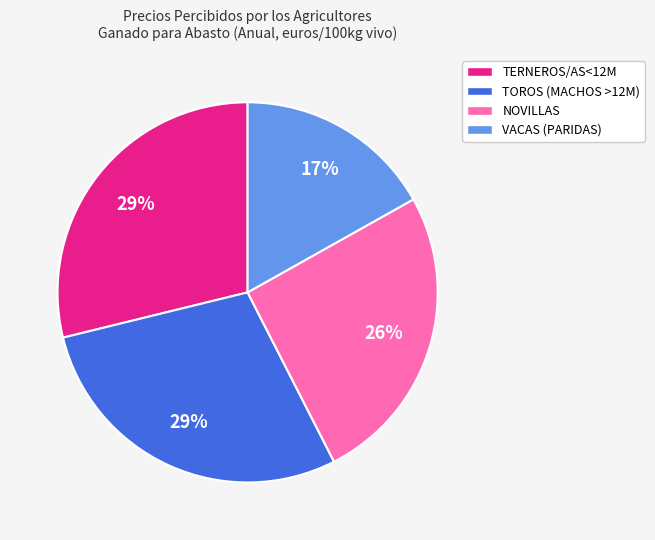

How many slices are in this pie chart?

4